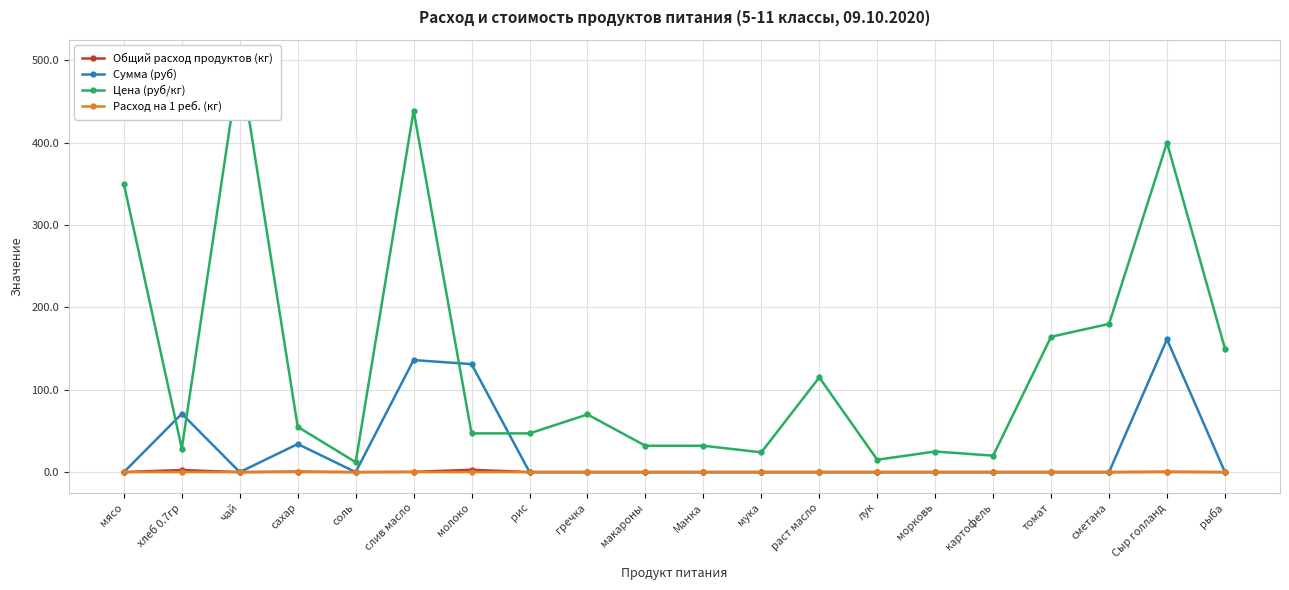

Between лук and томат, which is larger?

лук